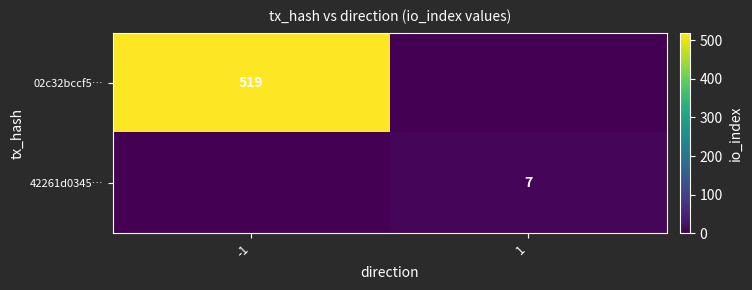

The value of 42261d0345… at 1 is 2. True or false?

False